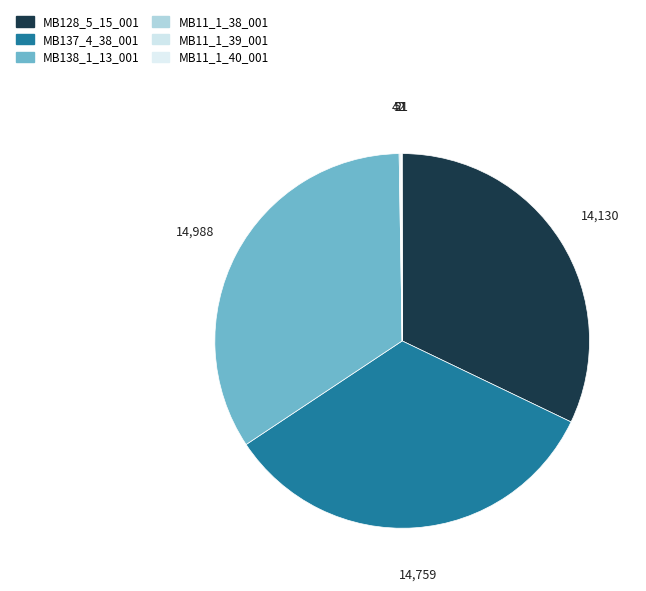

To the nearest percent, what is the combined percentage of MB128_5_15_001 and MB137_4_38_001?

66%